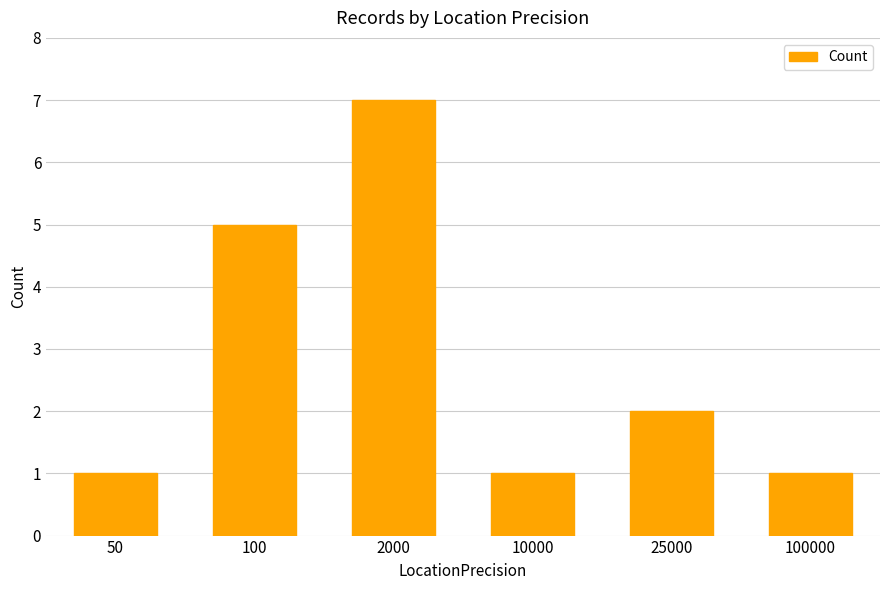

Reading left to right, list all the values displayed in this chart.

50=1	100=5	2000=7	10000=1	25000=2	100000=1